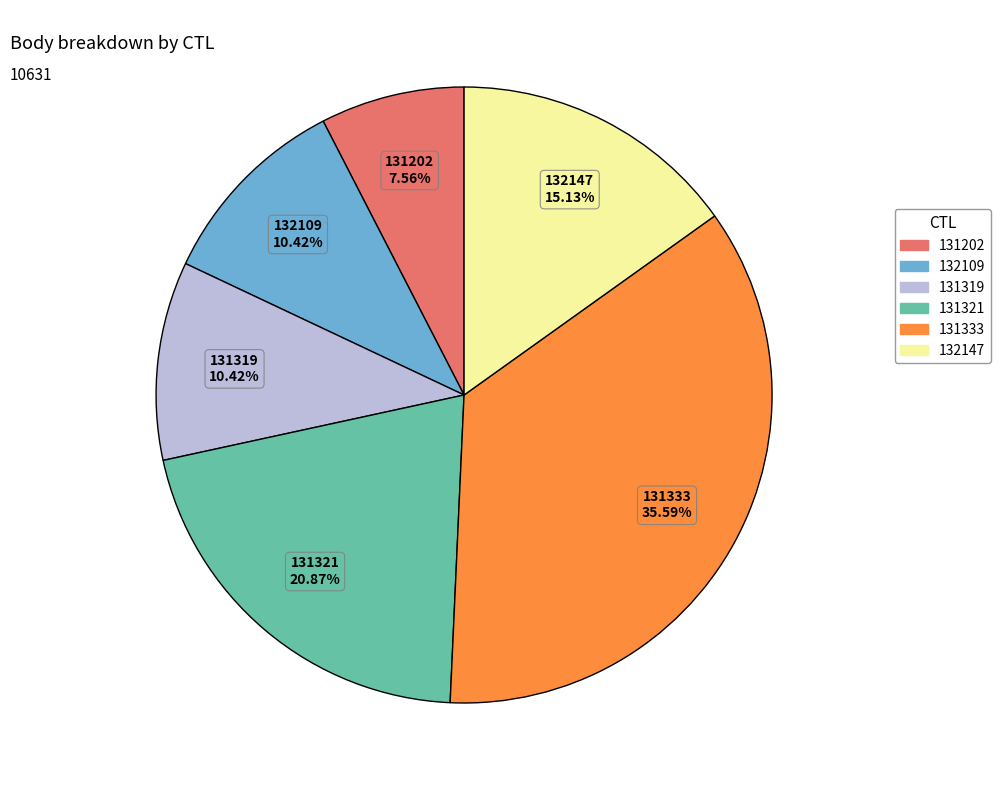

What is the ratio of the value at 132109 to the value at 131319?

1.0